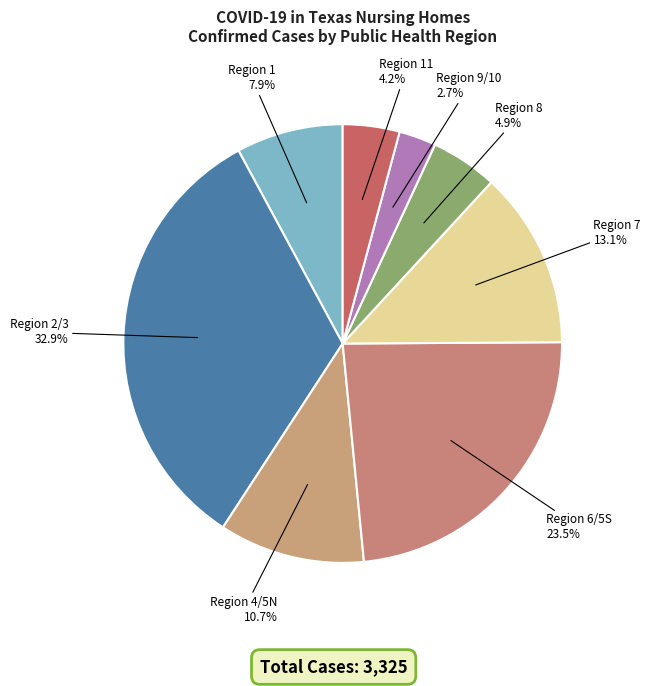

To the nearest percent, what portion does Region 9/10 represent?

3%